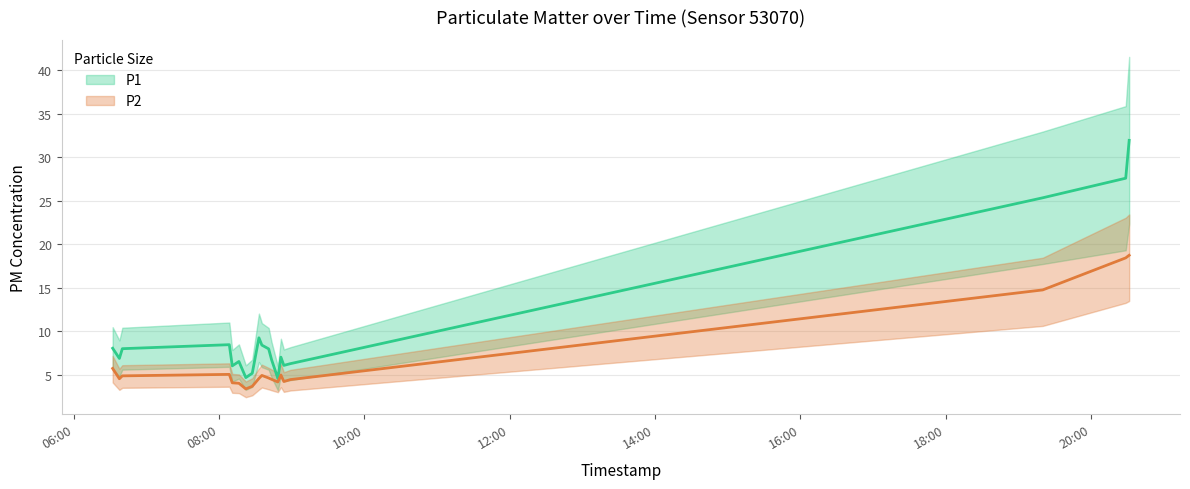

What value does the P2 series have at 2022-12-13T08:27:19?

3.7